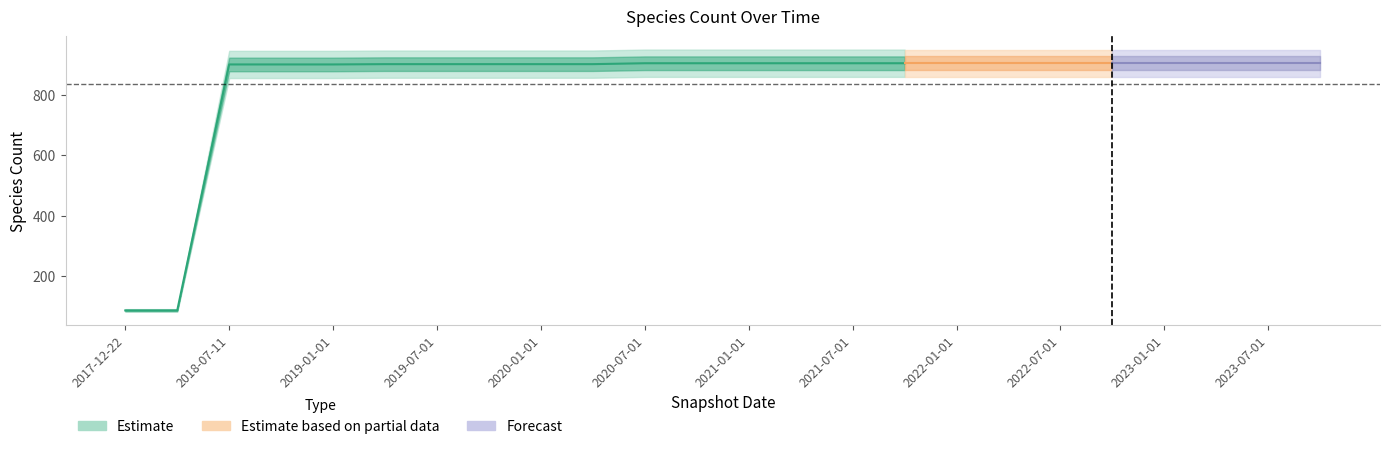

List the labels in order of value, smallest first.

2017-12-22, 2018-04-09, 2018-07-11, 2018-09-28, 2019-01-01, 2019-04-06, 2019-07-01, 2019-10-09, 2020-01-01, 2020-04-01, 2020-07-01, 2020-10-01, 2021-01-01, 2021-04-01, 2021-07-01, 2021-10-01, 2022-01-01, 2022-04-01, 2022-07-01, 2022-10-01, 2023-01-01, 2023-04-01, 2023-07-01, 2023-10-01